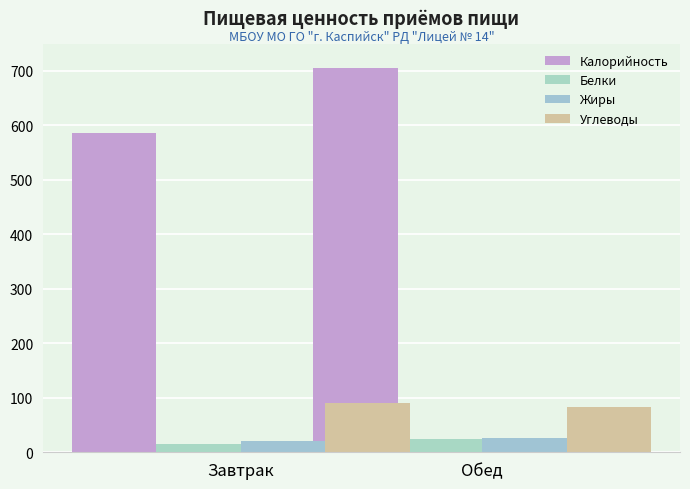

What is the difference between the highest and lowest values at Обед?

680